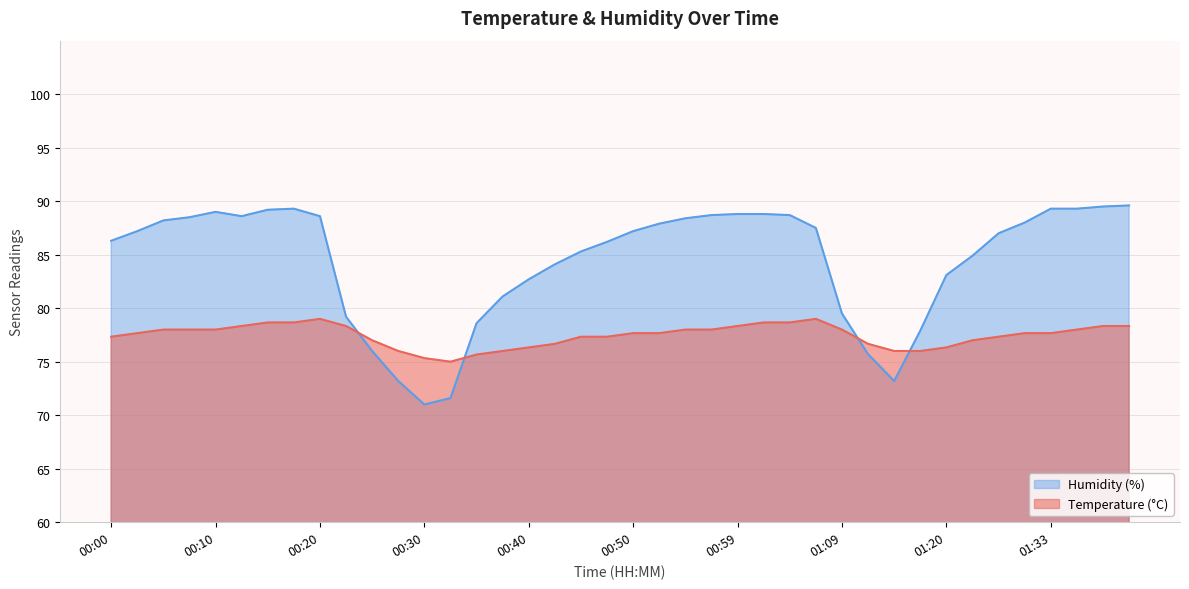

How many interior local valleys does the Temperature (°C) series have?

1